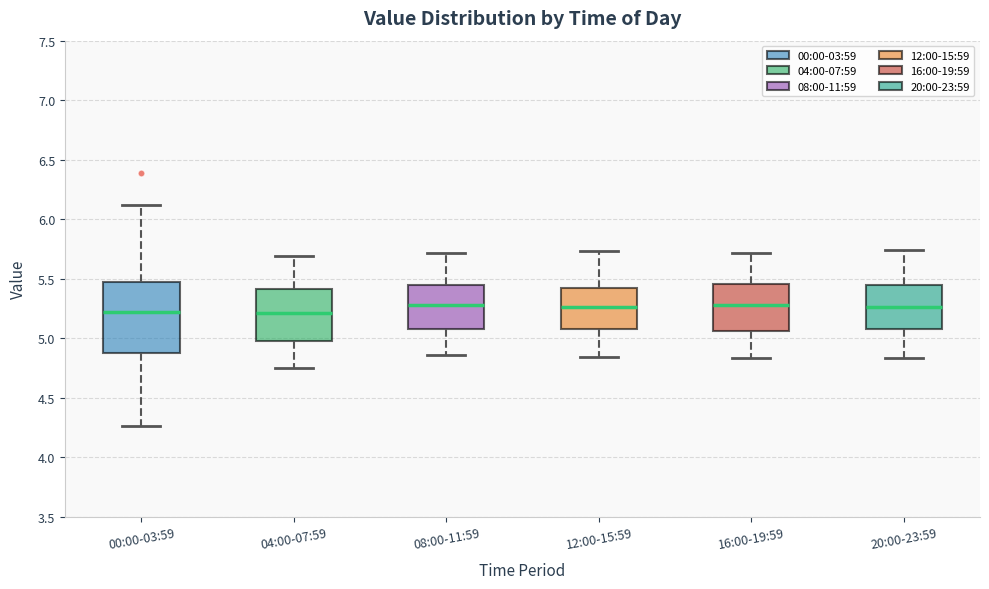

Reading left to right, read every box against the y-axis: the position of its median line, the range the box covers, and the ends of its whiskers. The values are not printed on the chart, so give them approximately, as read against the axis.

00:00-03:59: median 5.20, box 4.85 to 5.45, whiskers 4.25 to 6.10
04:00-07:59: median 5.20, box 5.00 to 5.40, whiskers 4.75 to 5.70
08:00-11:59: median 5.30, box 5.10 to 5.45, whiskers 4.85 to 5.70
12:00-15:59: median 5.25, box 5.10 to 5.45, whiskers 4.85 to 5.75
16:00-19:59: median 5.30, box 5.05 to 5.45, whiskers 4.85 to 5.70
20:00-23:59: median 5.25, box 5.10 to 5.45, whiskers 4.85 to 5.75